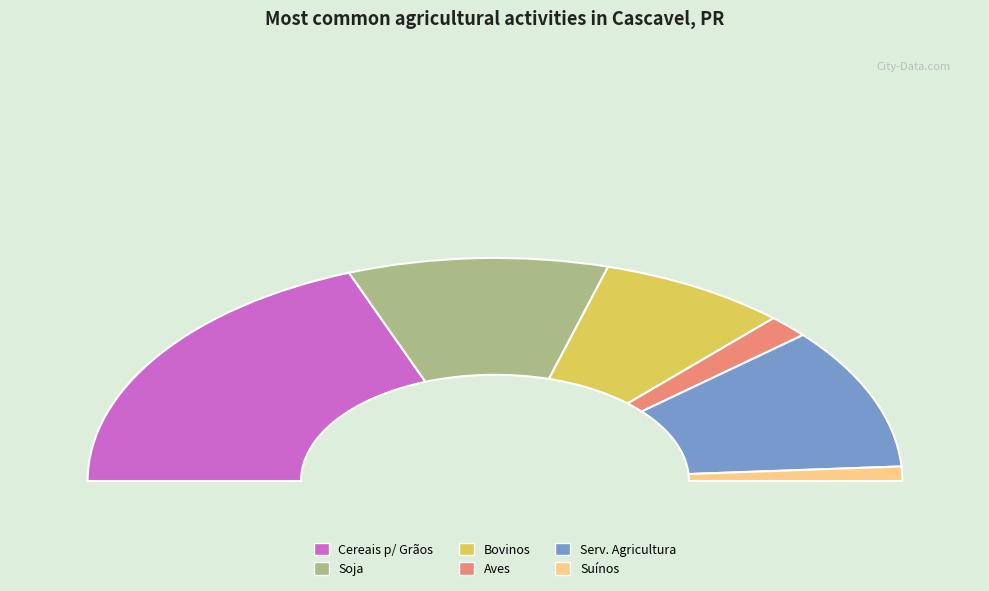

Between Criação de Aves and Criação de Suínos, which is larger?

Criação de Aves